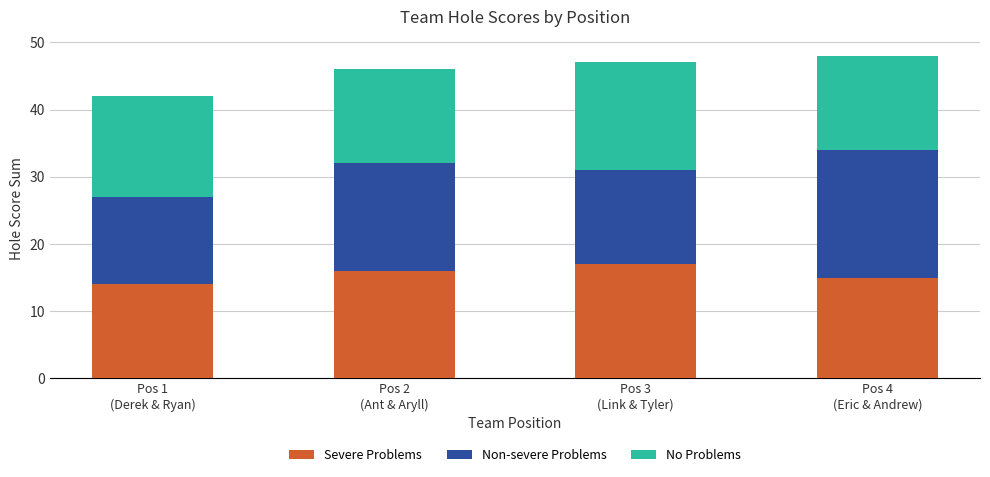

What is the lowest value of the Severe Problems series?

14